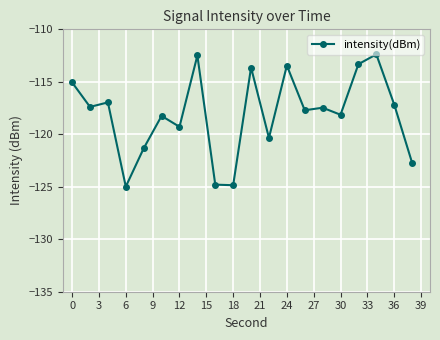

Is this an area chart (filled region under the line)?

No